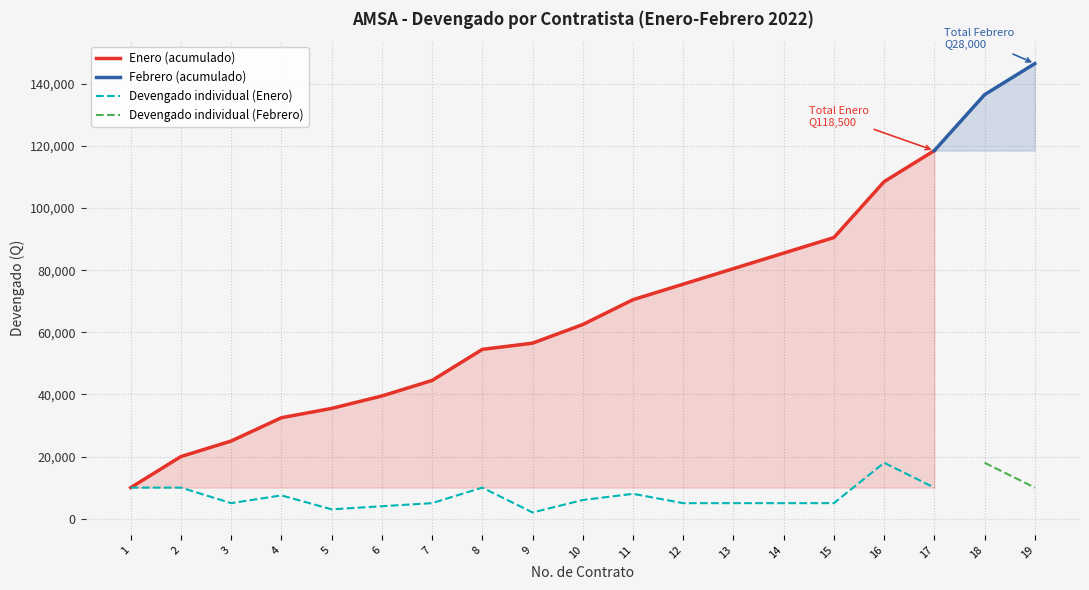

The chart shows a value of 2720 at 3. True or false?

False